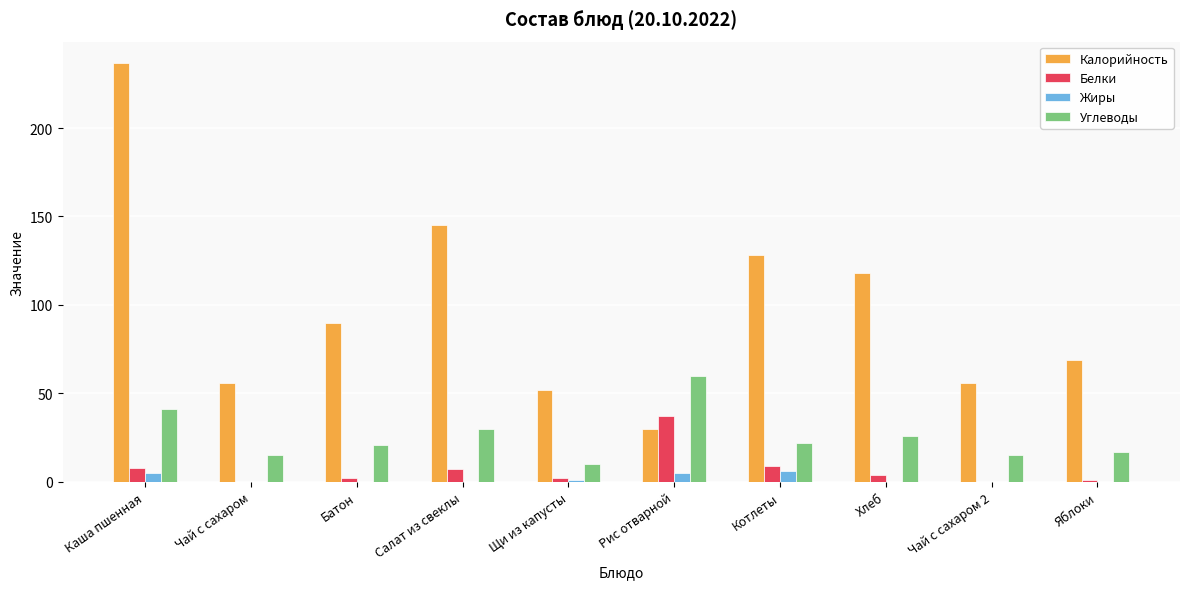

The Углеводы series shows 26 at Каша пшенная. True or false?

False